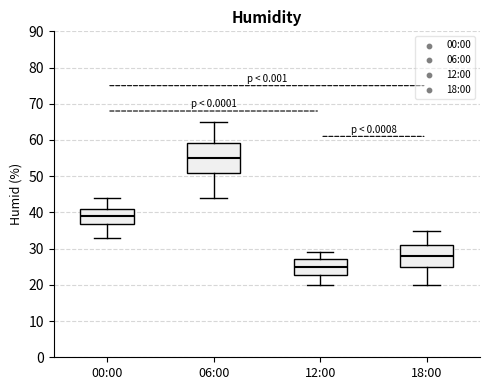

Which box's median line is the lowest?

12:00